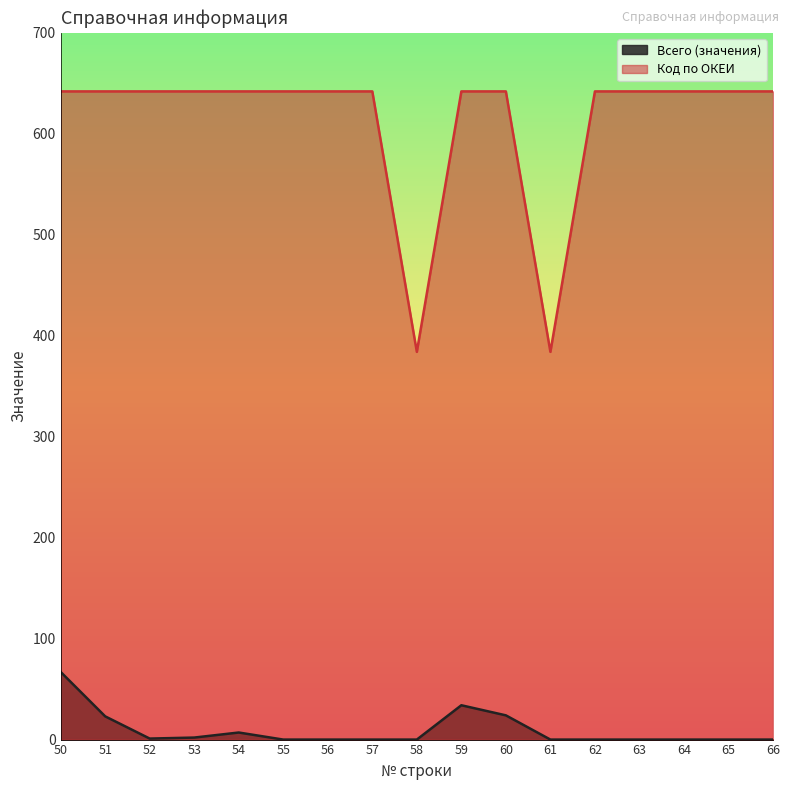

At how many categories does at least one series exceed 333?

17